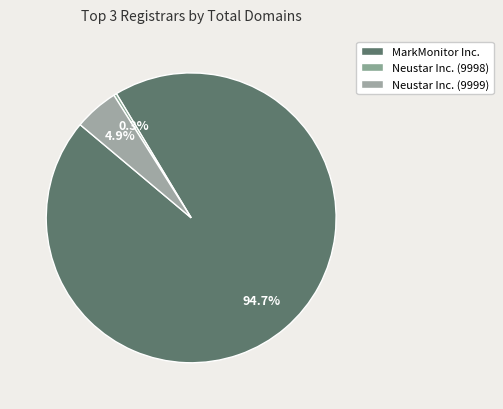

Combined, do Neustar Inc. (9998) and Neustar Inc. (9999) account for over 50%?

No